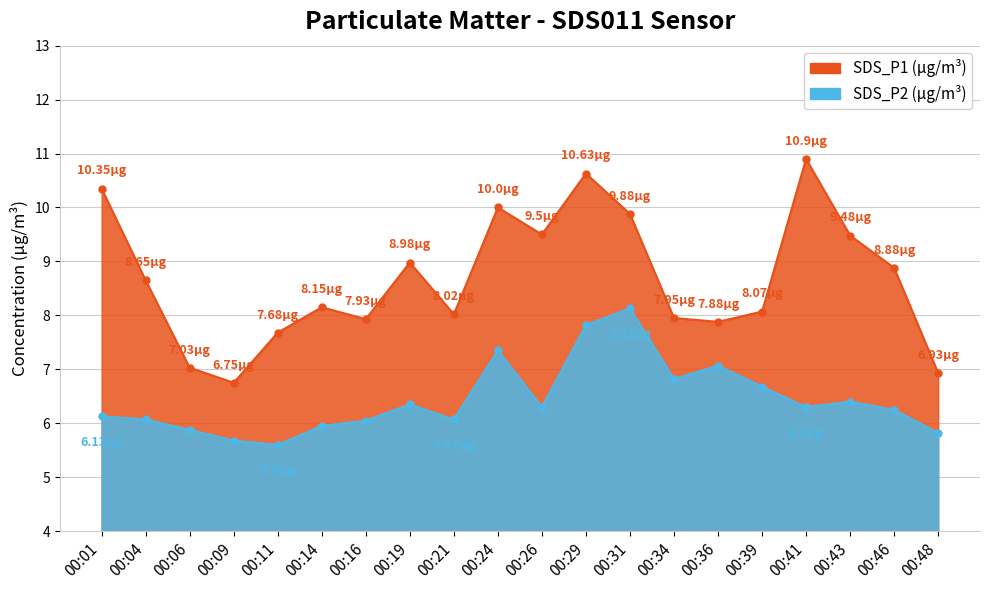

How many categories are shown in the chart?

20